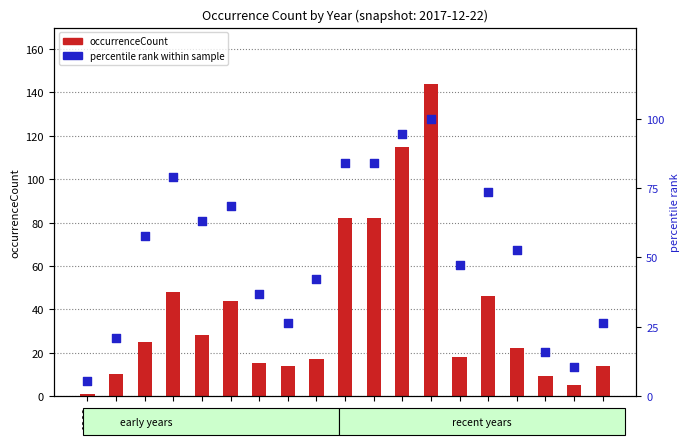

What is the total value across all series at 2003?

59.1